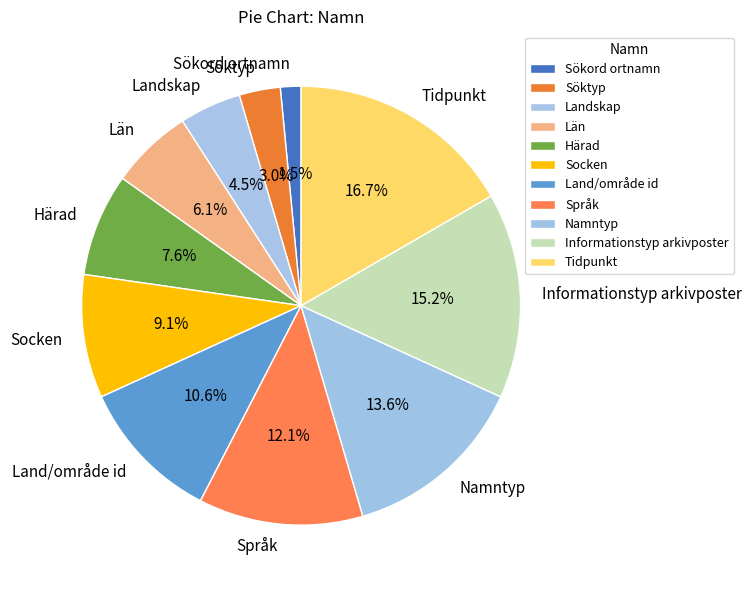

The Informationstyp arkivposter slice represents 15% of the pie. True or false?

True